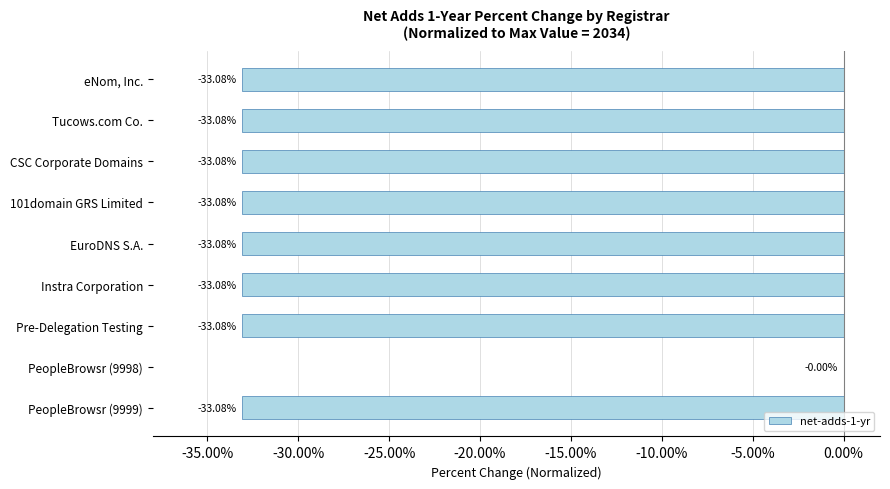

What is the sum of all values?

-264.6